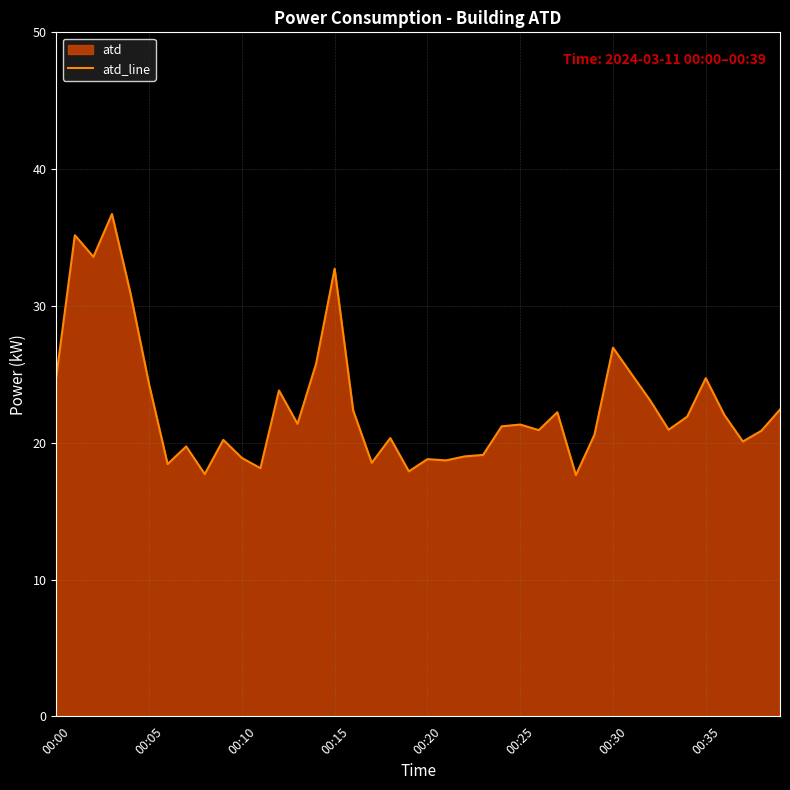

At which label does the data first exceed 21?

00:00